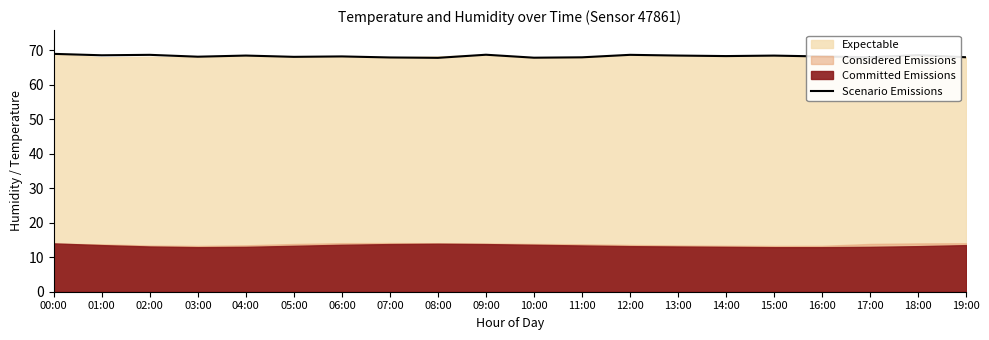

How many interior local valleys (lower than both neighbors) does the data have?

7